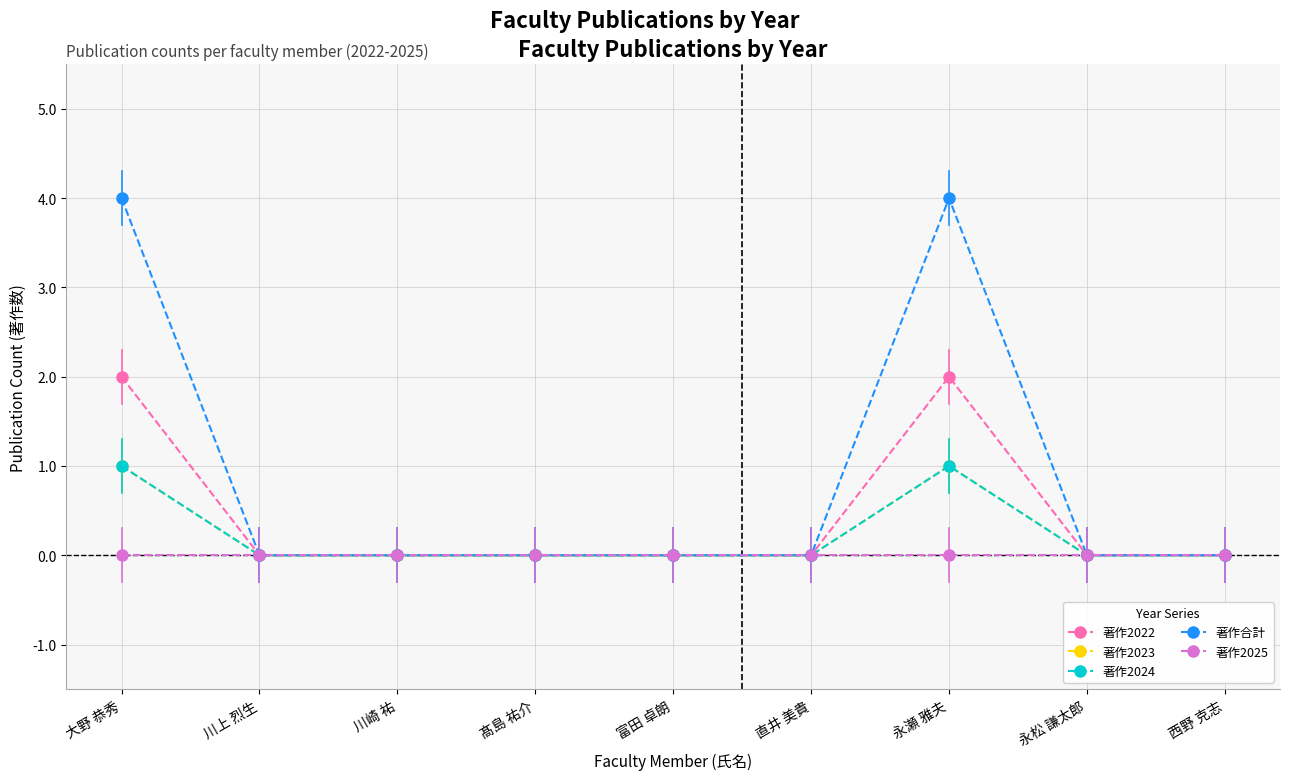

The 著作2022 series shows 0 at 川上 烈生. True or false?

True